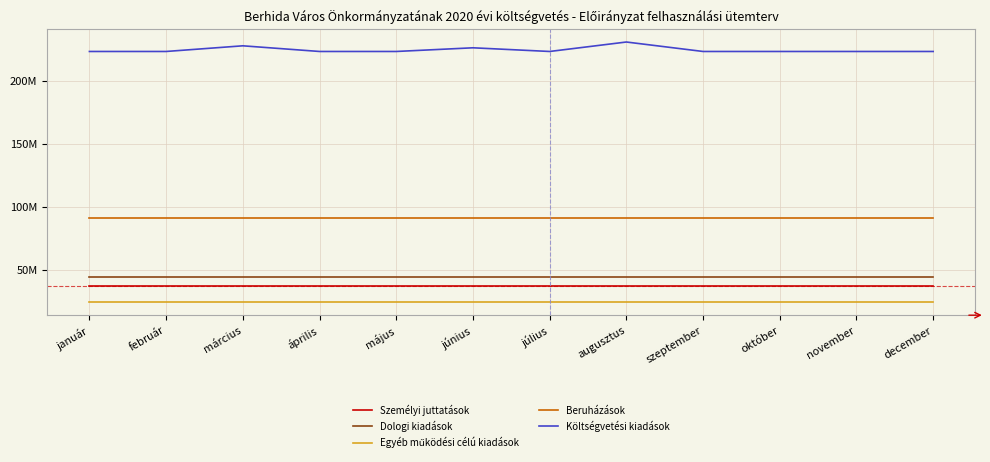

True or false: Dologi kiadások and Személyi juttatások intersect in this chart.

False